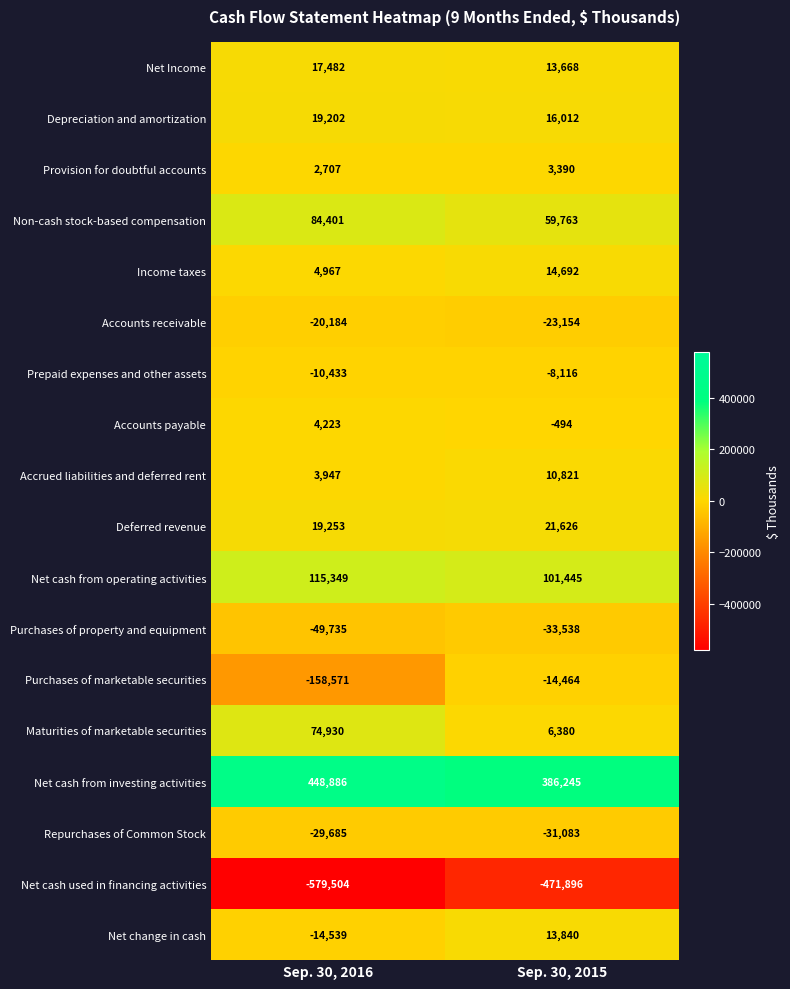

Rank the series by their maximum value, from highest to lowest.

Net cash from investing activities, Net cash from operating activities, Non-cash stock-based compensation, Maturities of marketable securities, Deferred revenue, Depreciation and amortization, Net Income, Income taxes, Net change in cash, Accrued liabilities and deferred rent, Accounts payable, Provision for doubtful accounts, Prepaid expenses and other assets, Purchases of marketable securities, Accounts receivable, Repurchases of Common Stock, Purchases of property and equipment, Net cash used in financing activities